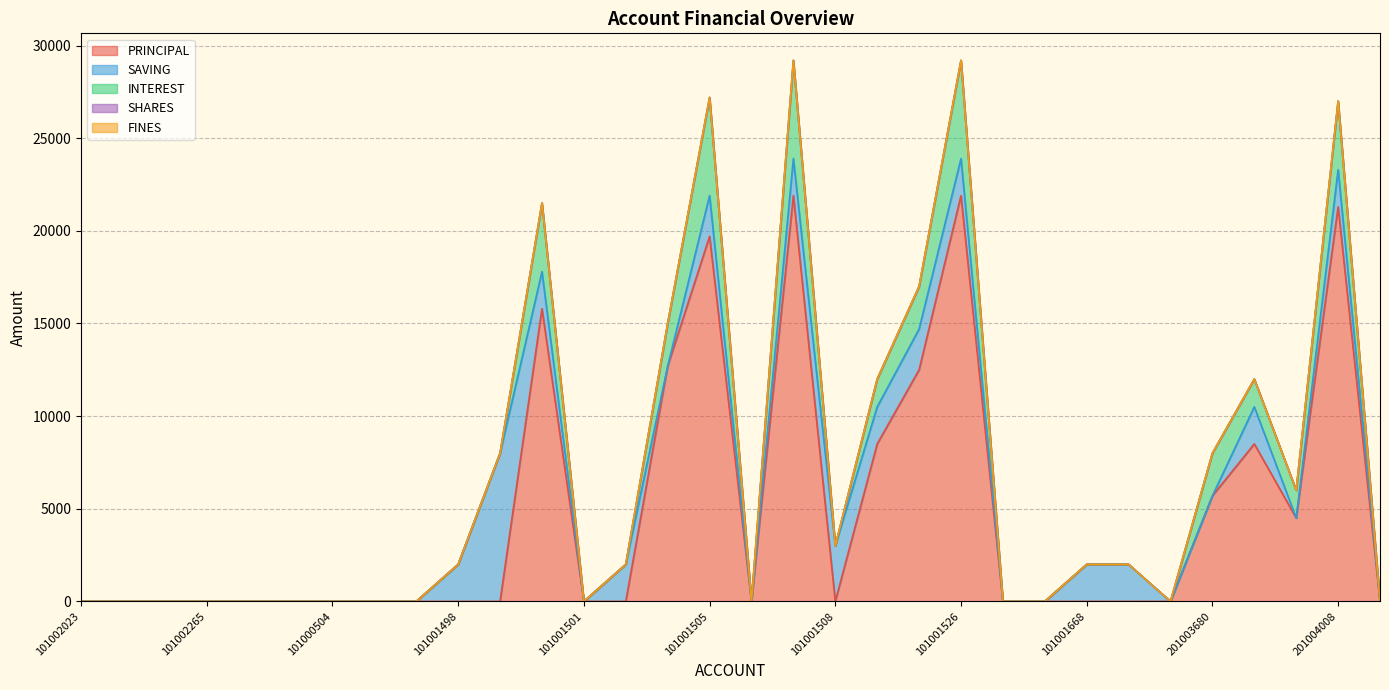

What is the spread (max minus min) of values at 101001509?

8500